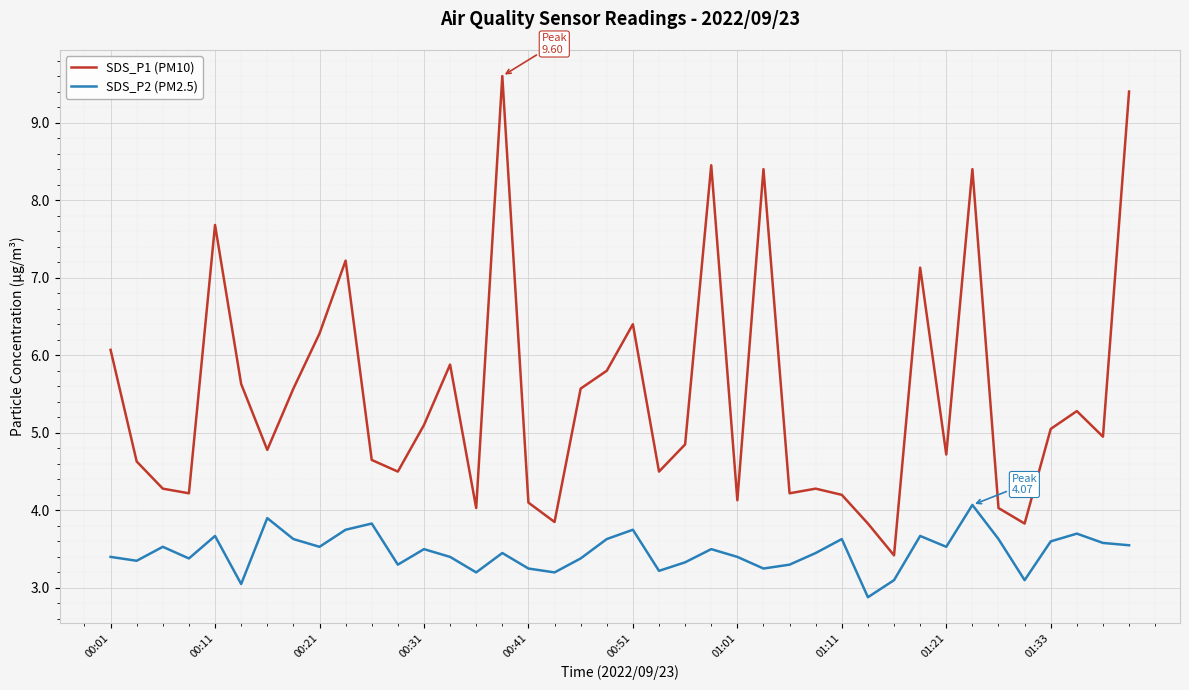

True or false: SDS_P1 (PM10) has more than 0 points higher than both neighbors.

True